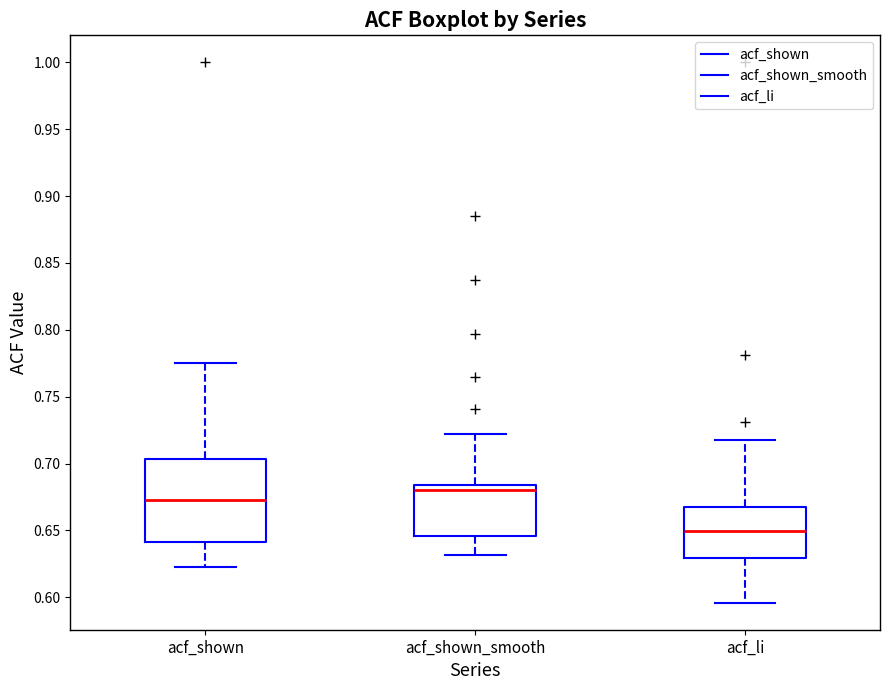

Reading left to right, read every box against the y-axis: the position of its median line, the range the box covers, and the ends of its whiskers. The values are not printed on the chart, so give them approximately, as read against the axis.

acf_shown: median 0.675, box 0.640 to 0.705, whiskers 0.625 to 0.775
acf_shown_smooth: median 0.680, box 0.645 to 0.685, whiskers 0.630 to 0.720
acf_li: median 0.650, box 0.630 to 0.670, whiskers 0.595 to 0.720